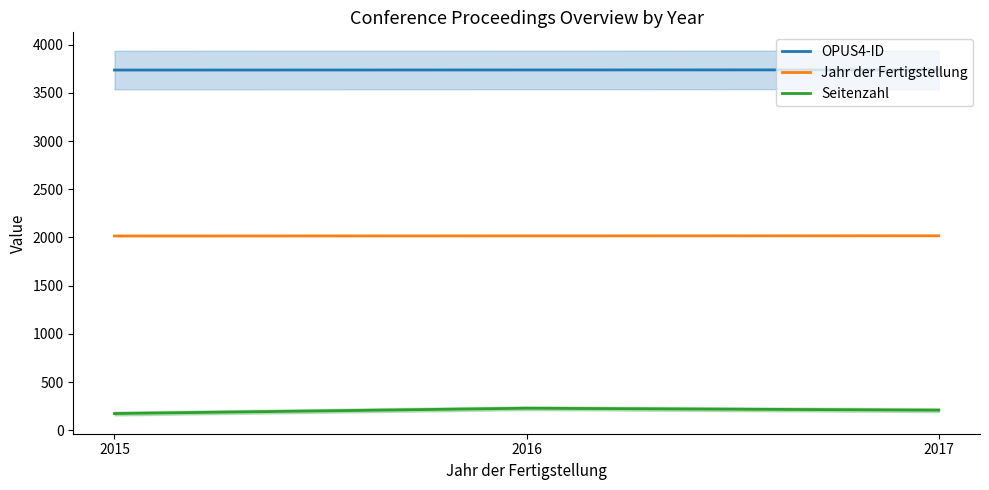

Rank the series by their average value, from lowest to highest.

Seitenzahl, Jahr der Fertigstellung, OPUS4-ID